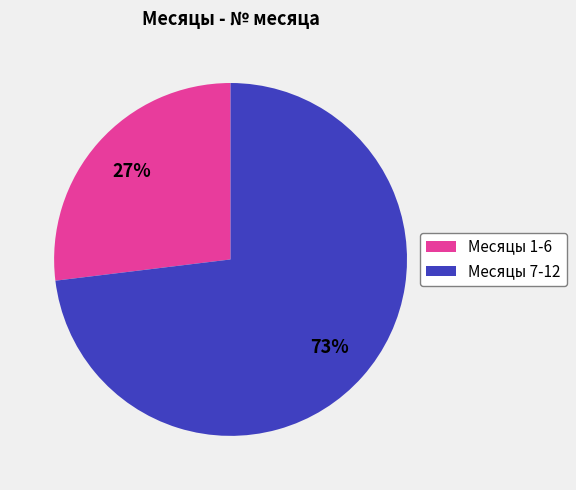

Is there a majority slice in this chart?

Yes